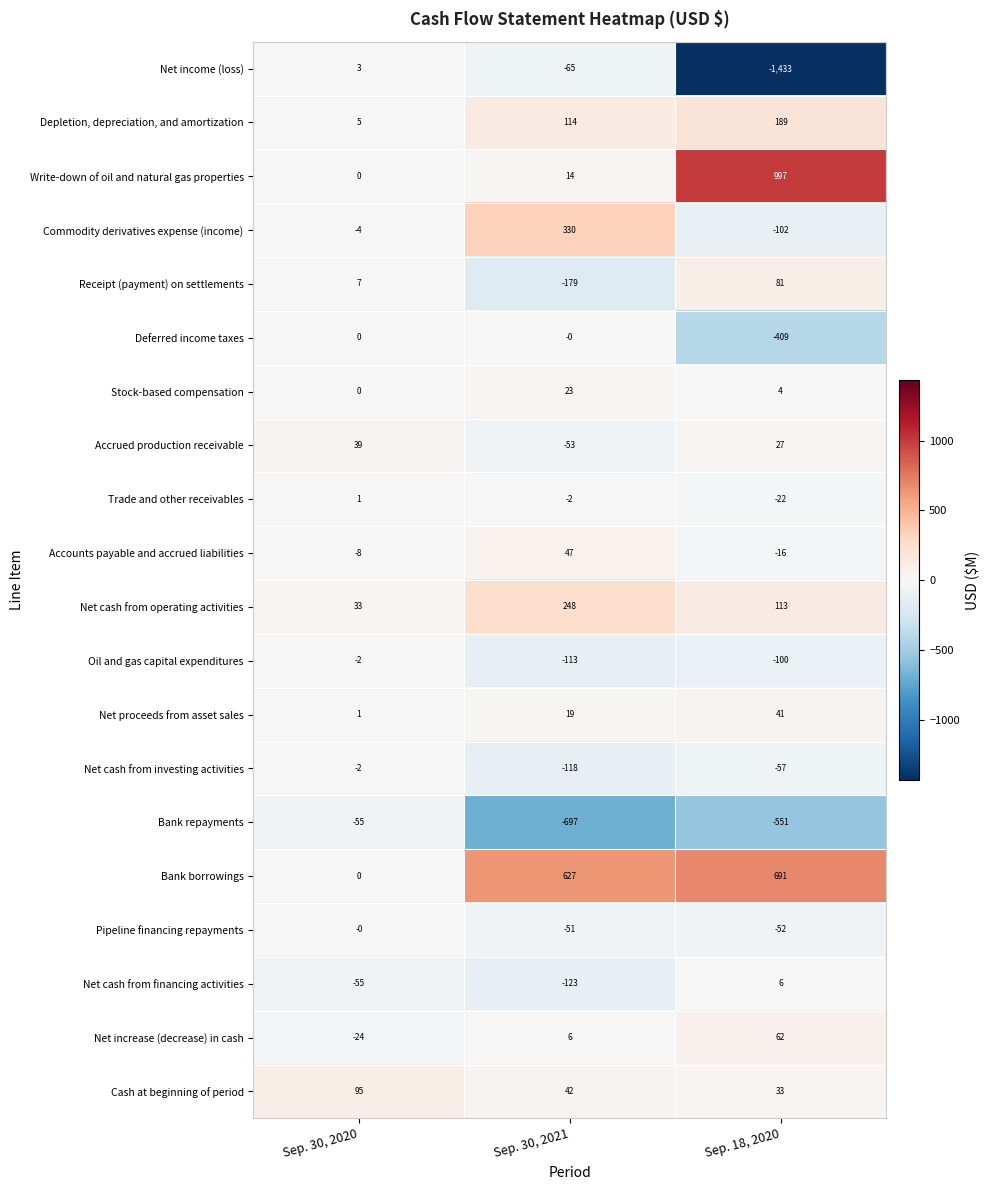

At which category does the chart reach its peak across all series?

Sep. 18, 2020